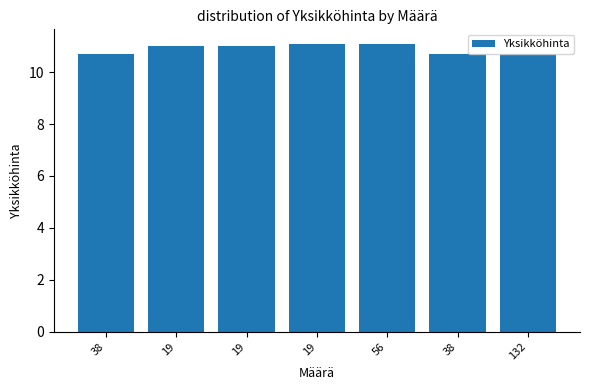

What is the ratio of the value at 19 to the value at 132?

1.0